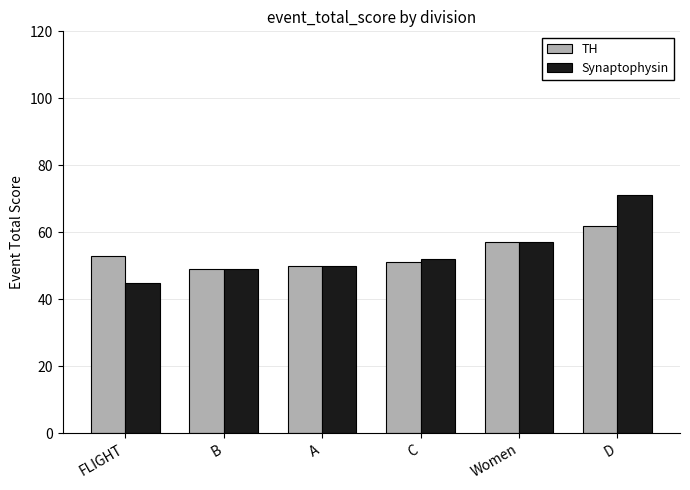

What is the label of the 4th bar from the left?

C